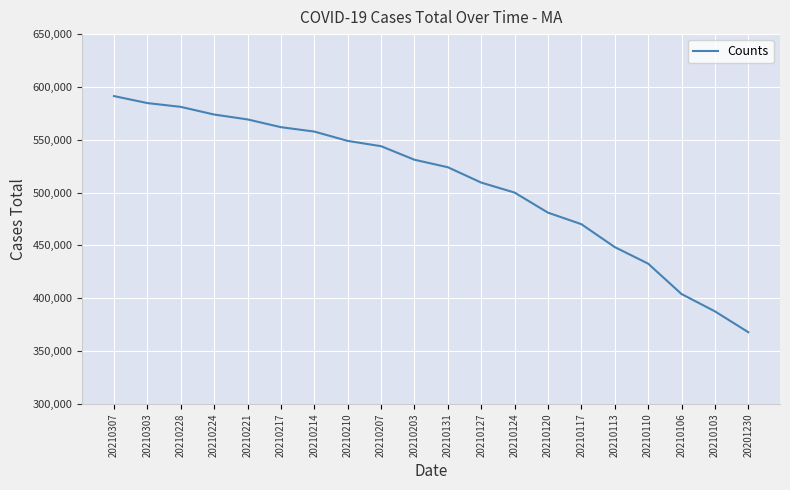

Rank the categories by value from highest to lowest.

20210307, 20210303, 20210228, 20210224, 20210221, 20210217, 20210214, 20210210, 20210207, 20210203, 20210131, 20210127, 20210124, 20210120, 20210117, 20210113, 20210110, 20210106, 20210103, 20201230